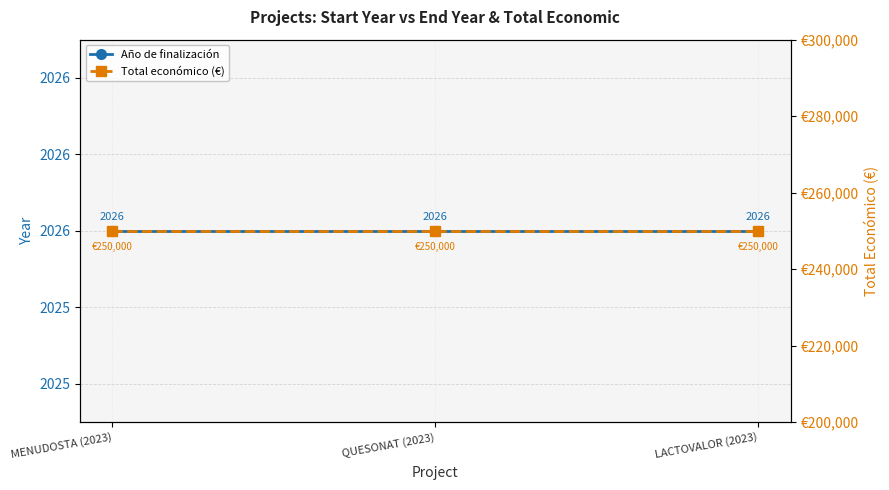

Is this an area chart (filled region under the line)?

No